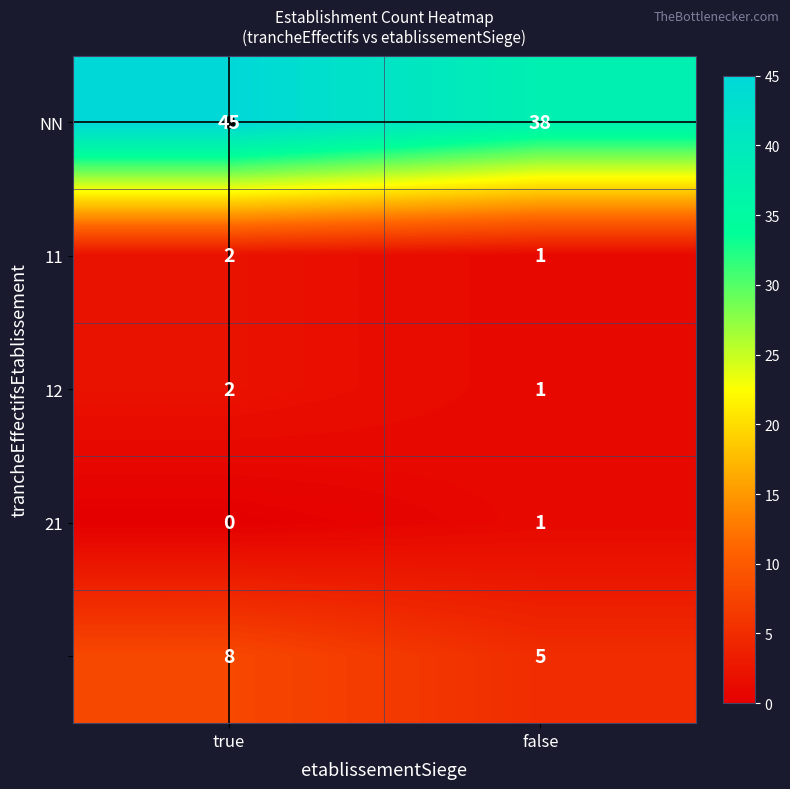

What is the spread (max minus min) of values at false?

37